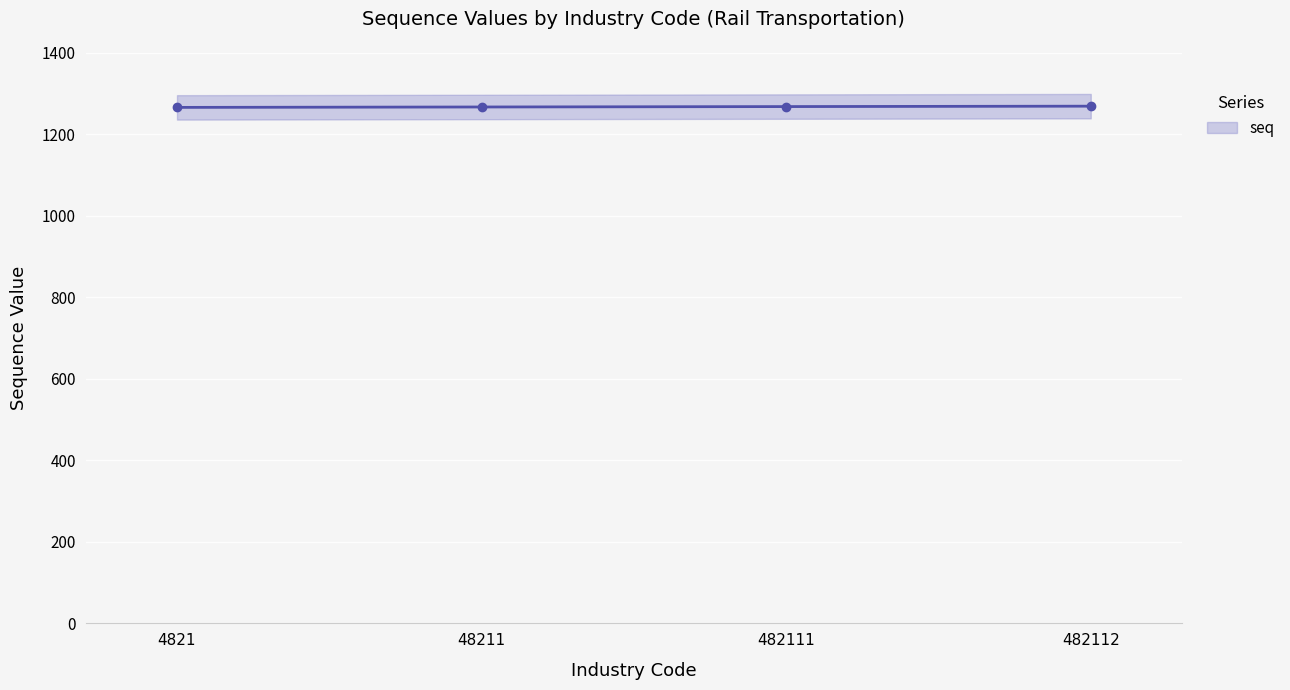

Reading left to right, list all the values displayed in this chart.

1266	1267	1268	1269